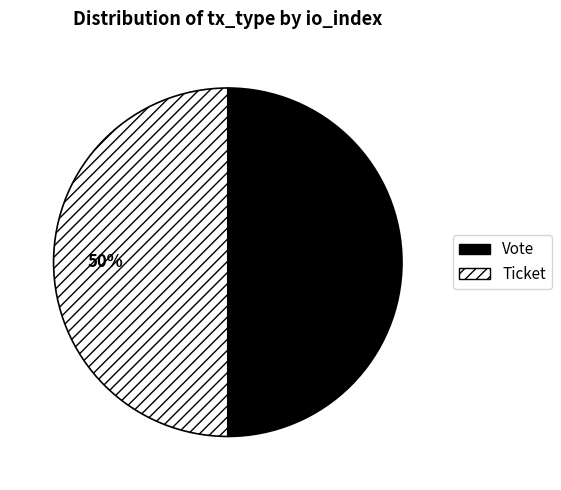

Is it true that Ticket is 44% of the pie?

False